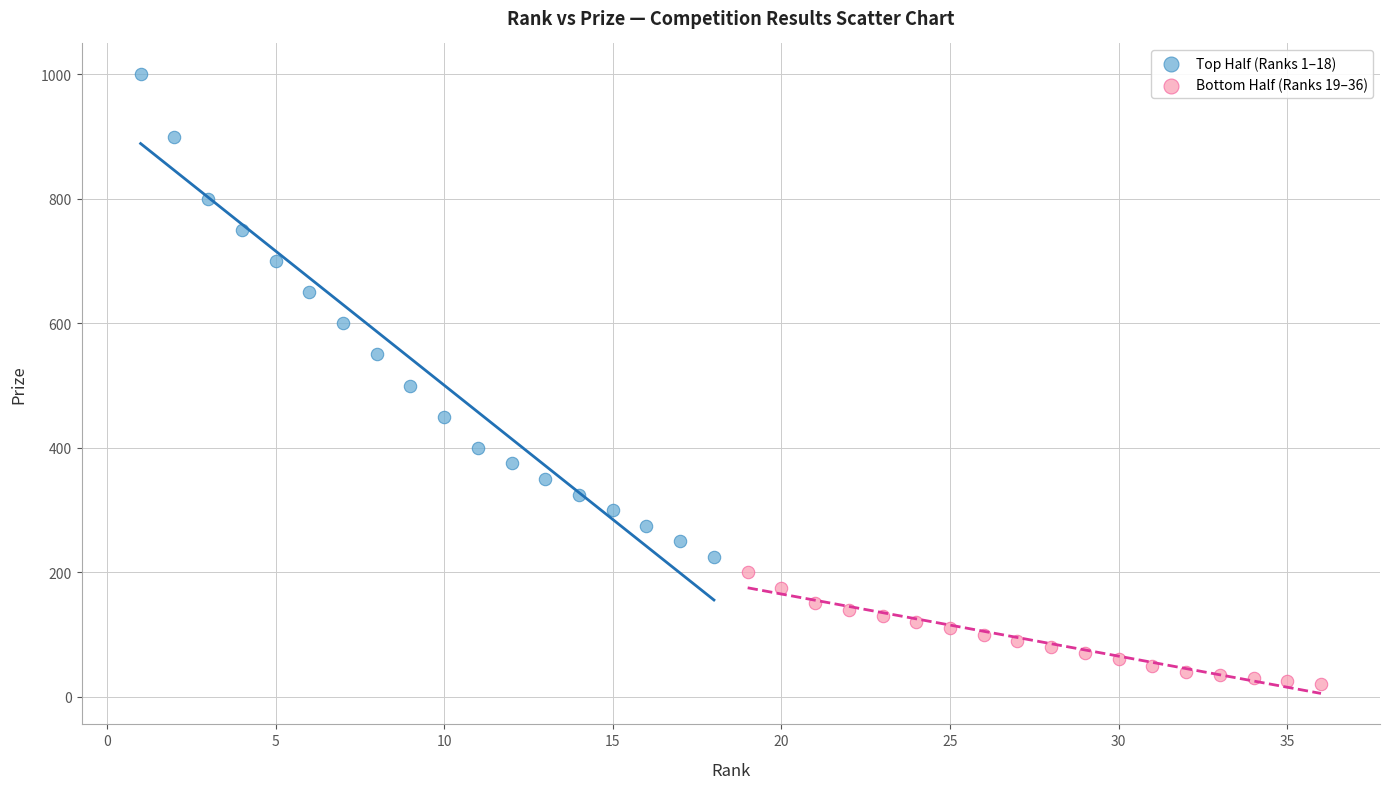

Which series reaches the maximum Y coordinate?

Top Half (Ranks 1–18)